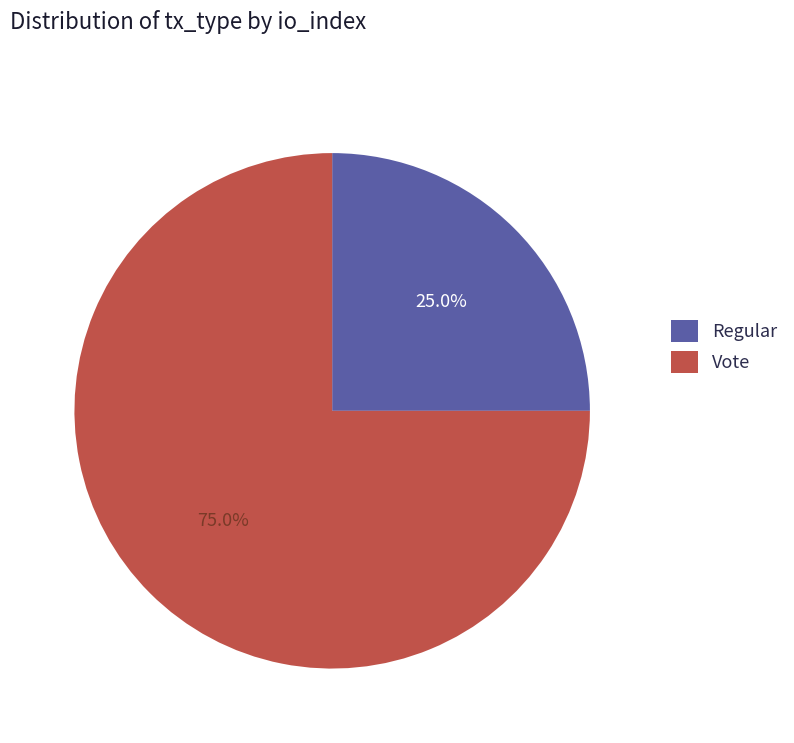

Combined, do Vote and Regular account for over 50%?

Yes